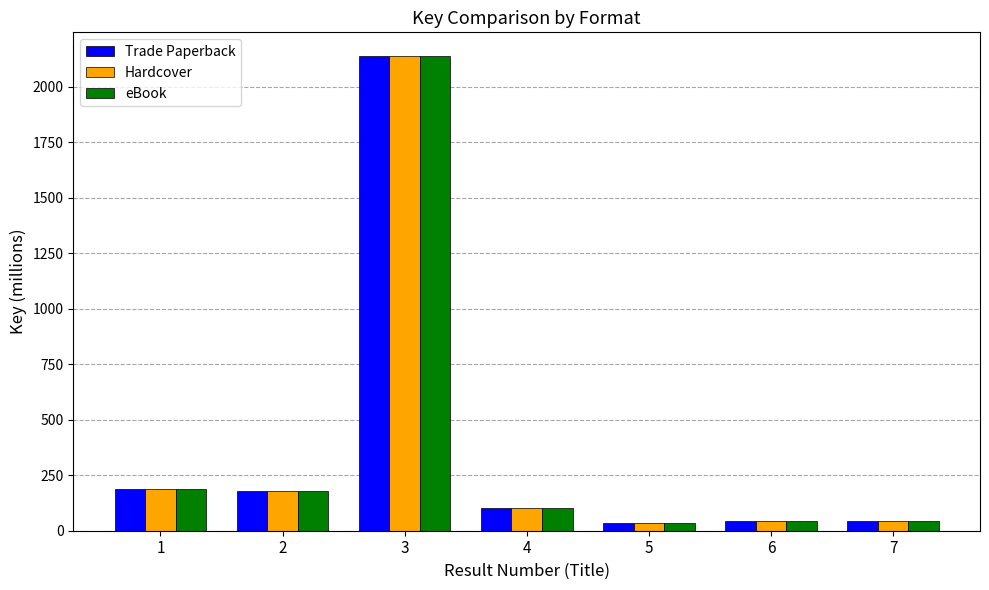

How many values in the Hardcover series are below 100?

3